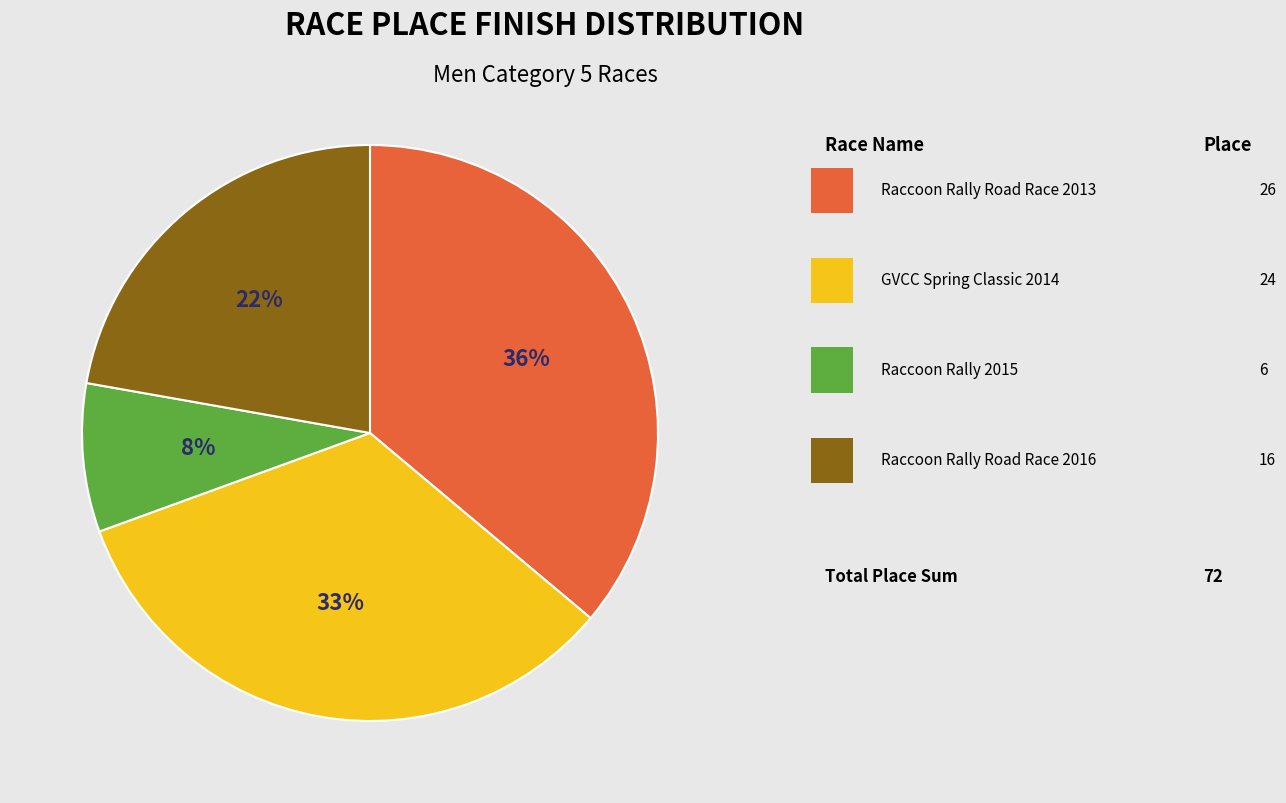

To the nearest percent, what is the average slice percentage?

25%